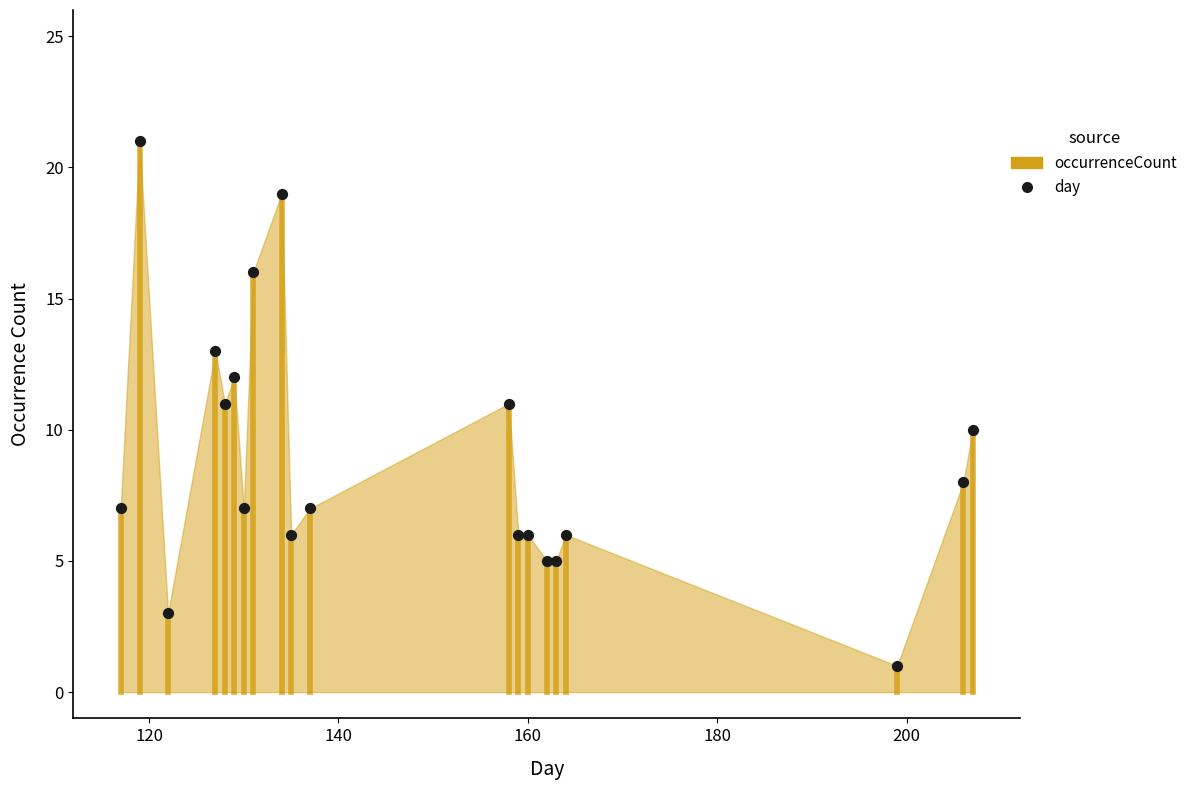

What is the range of Y values (max minus min)?

20